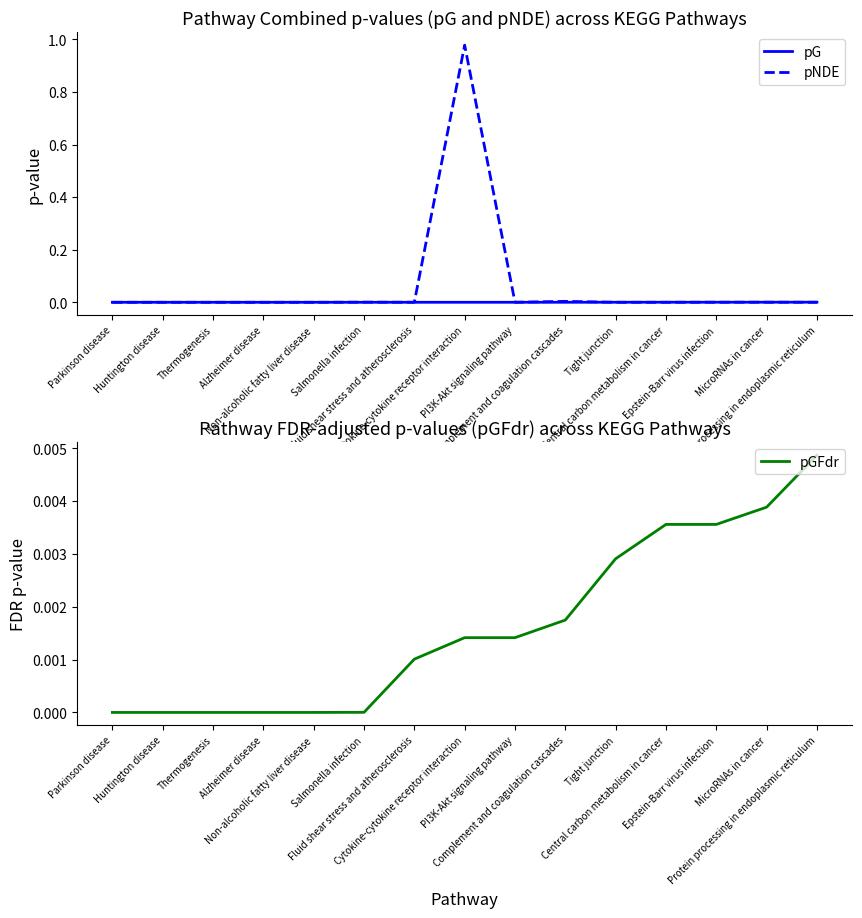

True or false: pGFdr has a value of 0.0 at Protein processing in endoplasmic reticulum.

True